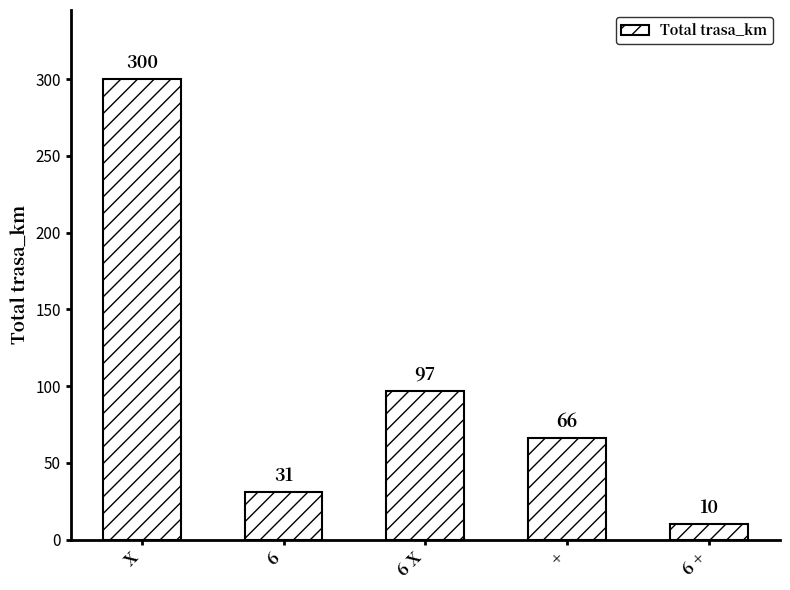

Does the chart contain any negative values?

No